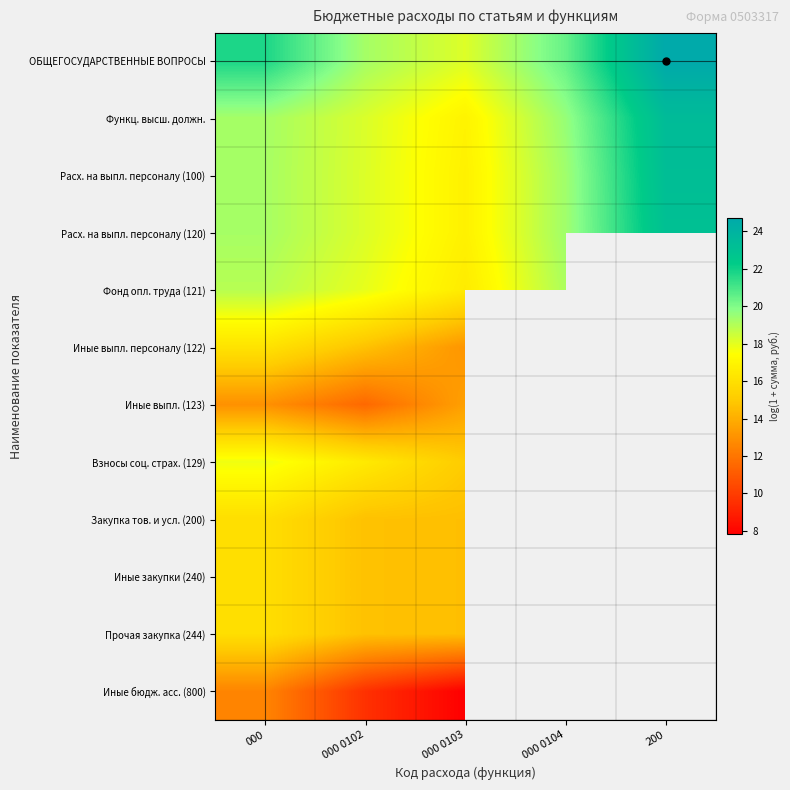

What is the maximum value shown in the chart?

24.7